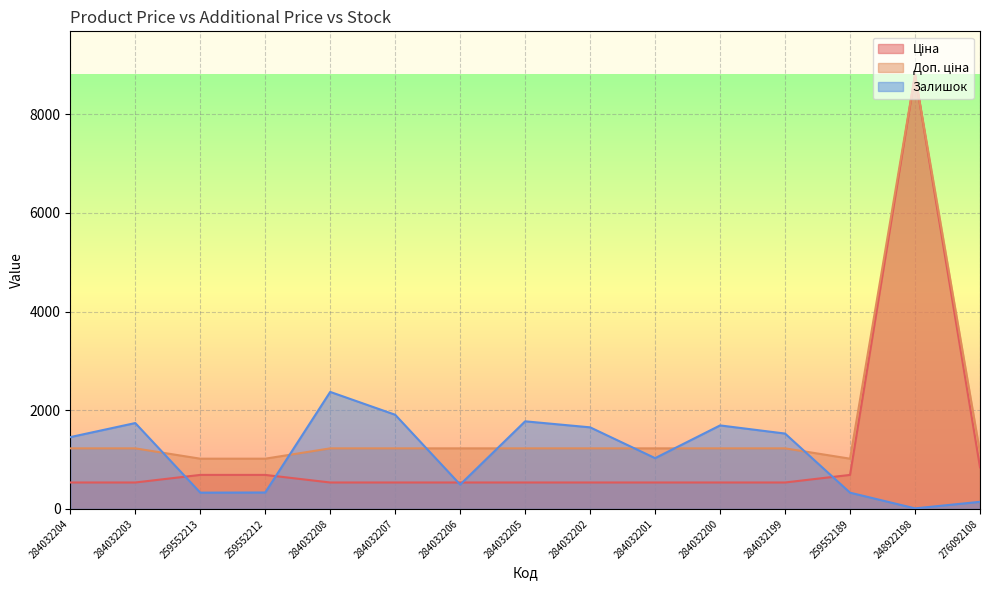

Where is the first local maximum for Залишок?

284032203